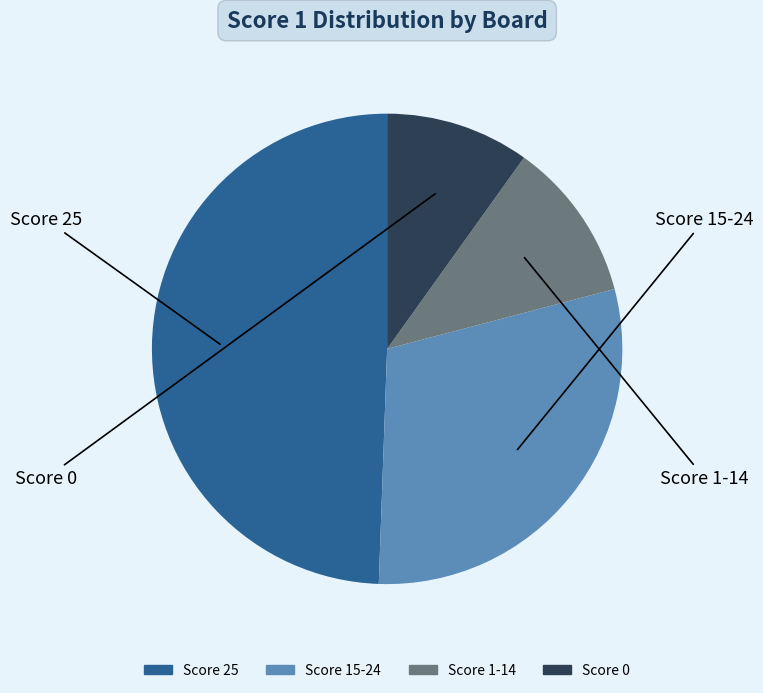

Is there any slice that represents more than half of the pie?

No